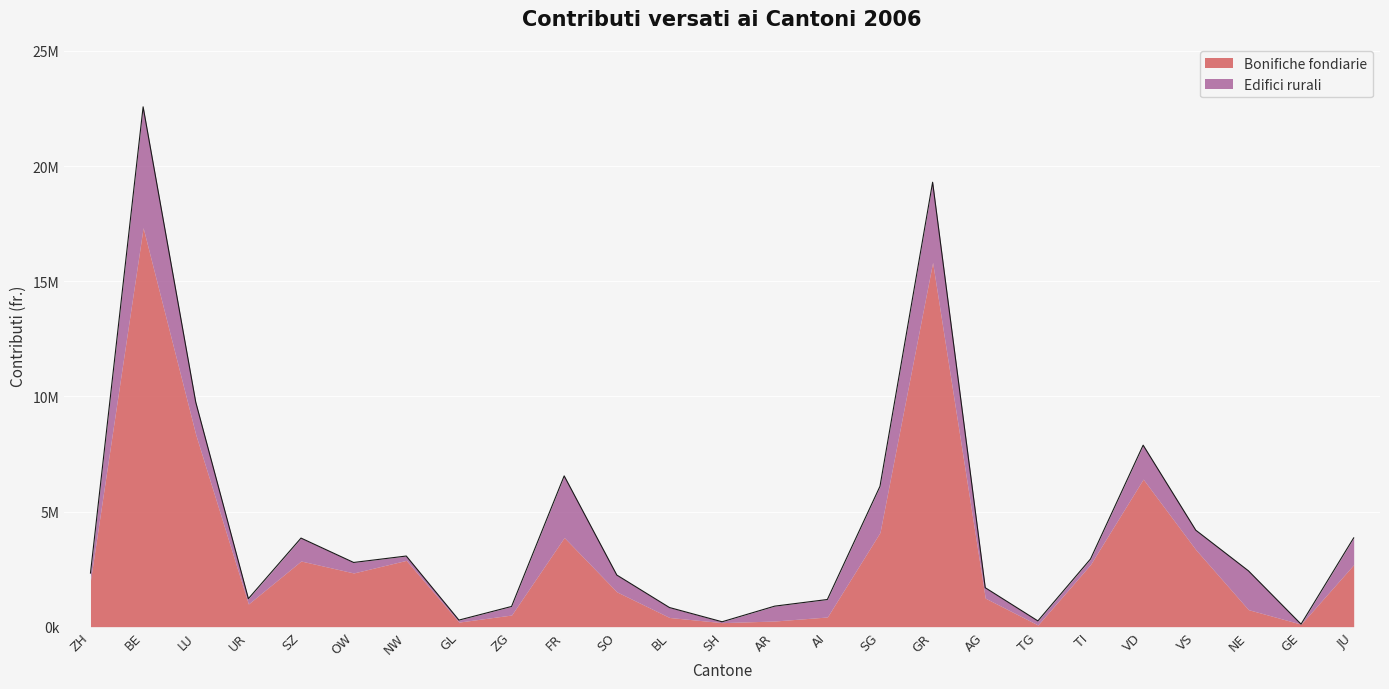

How many interior local peaks (higher than both neighbors) does the data have?

6